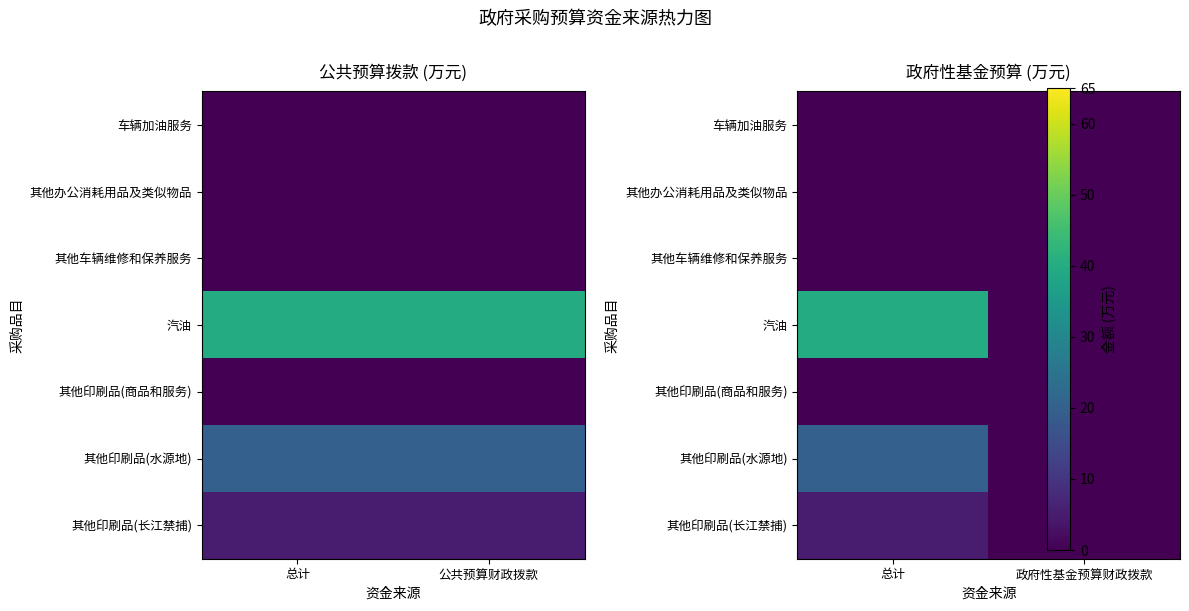

At how many categories does at least one series exceed 34?

1